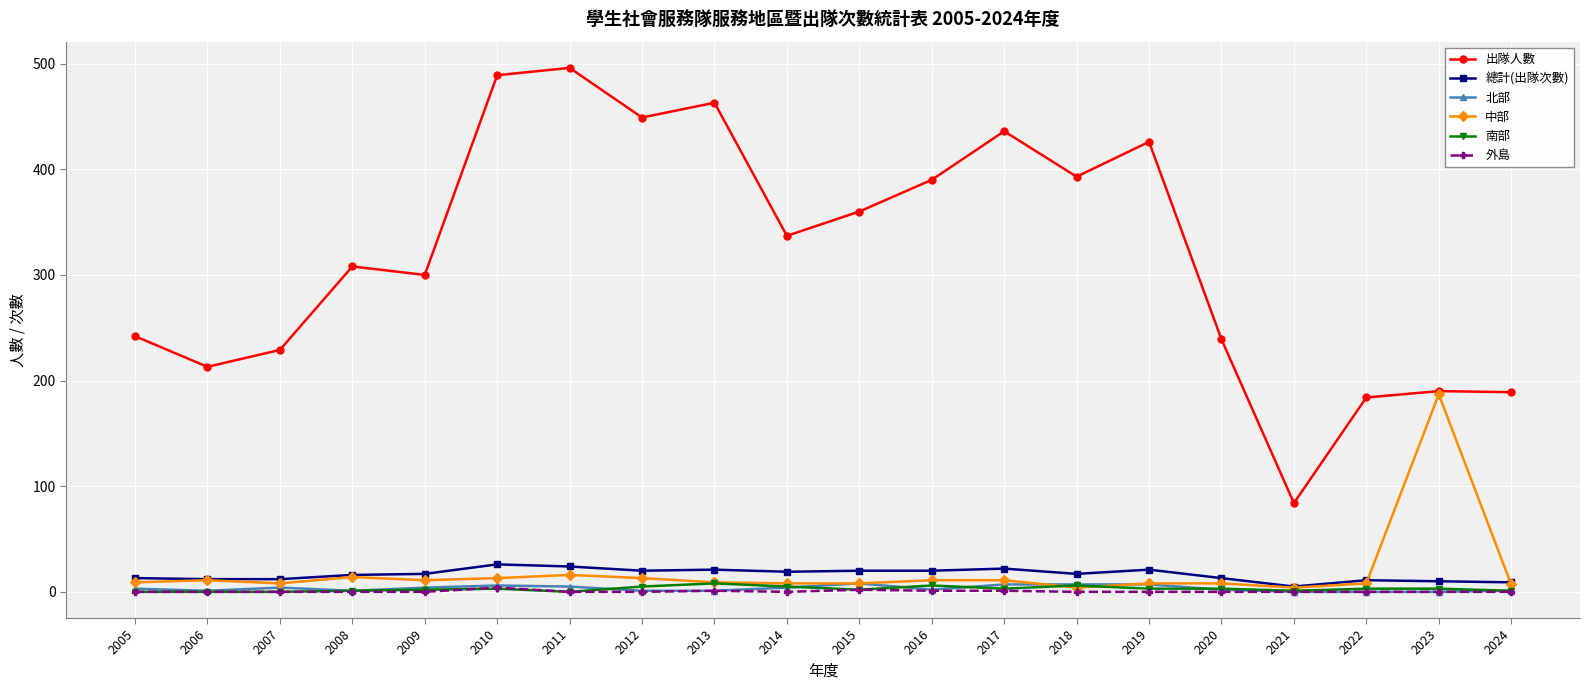

Which series has the largest range (max minus min)?

出隊人數